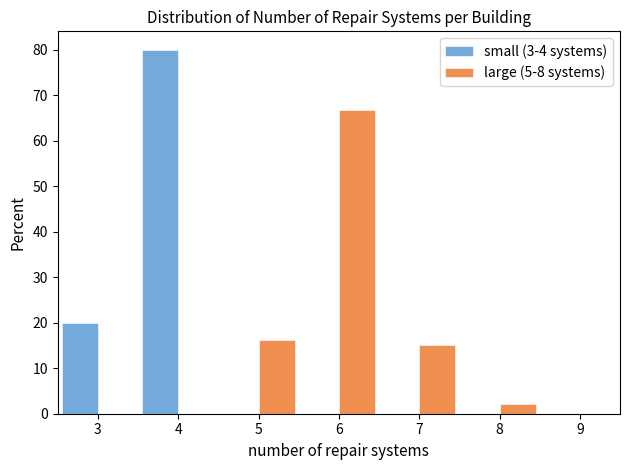

Reading left to right, transcribe this chart: for each range on the x-axis, give the height of each series' bar. The values are not printed on the chart, so give them approximately, as read against the axis.

2.5 to 3.5: small (3-4 systems)=20	large (5-8 systems)=0
3.5 to 4.5: small (3-4 systems)=80	large (5-8 systems)=0
4.5 to 5.5: small (3-4 systems)=0	large (5-8 systems)=16
5.5 to 6.5: small (3-4 systems)=0	large (5-8 systems)=67
6.5 to 7.5: small (3-4 systems)=0	large (5-8 systems)=15
7.5 to 8.5: small (3-4 systems)=0	large (5-8 systems)=2